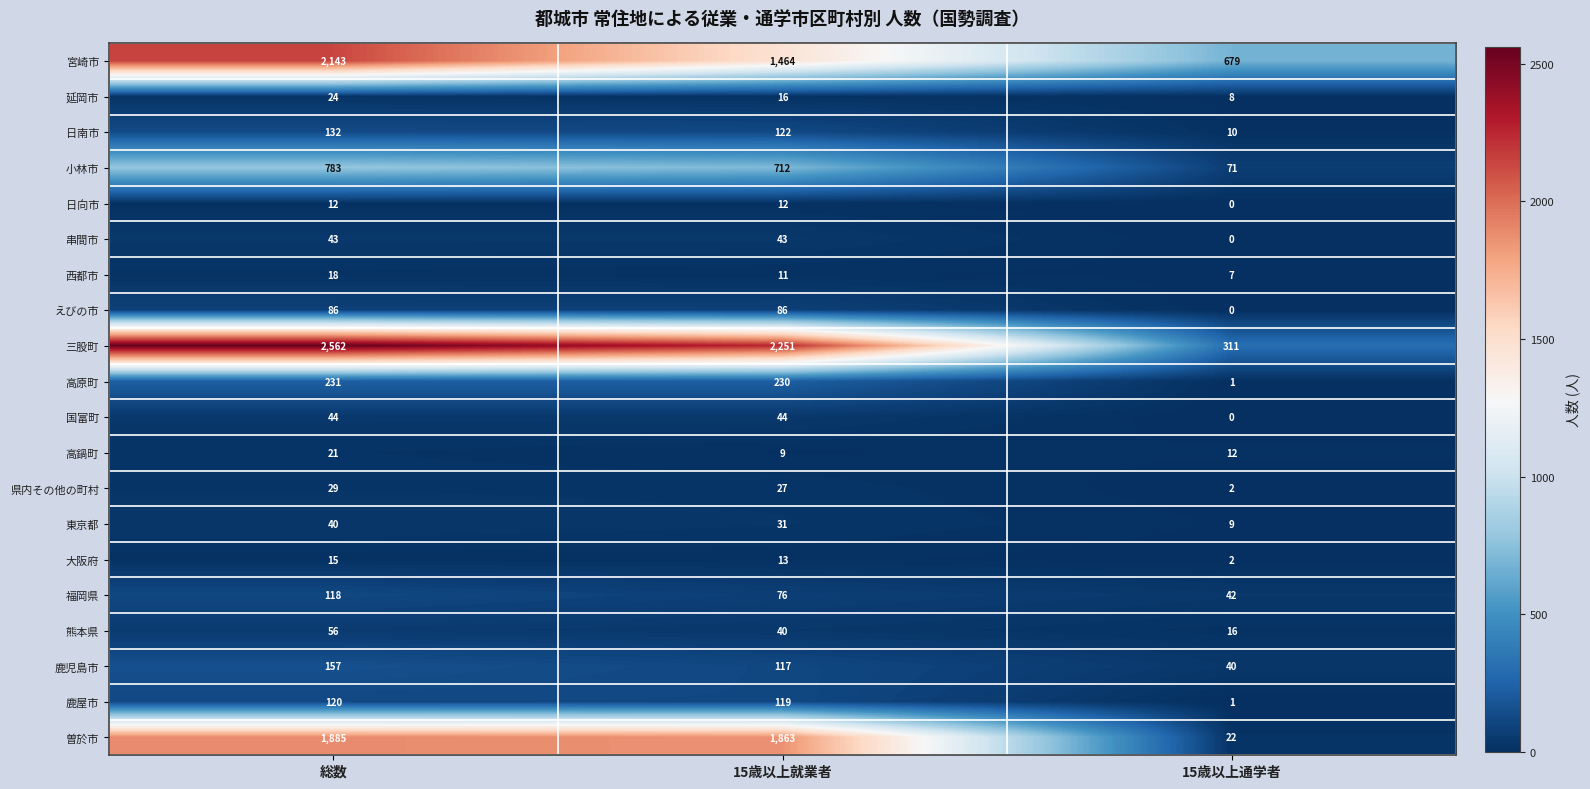

What is the sum of the 曽於市 values at 総数 and 15歳以上就業者?

3748